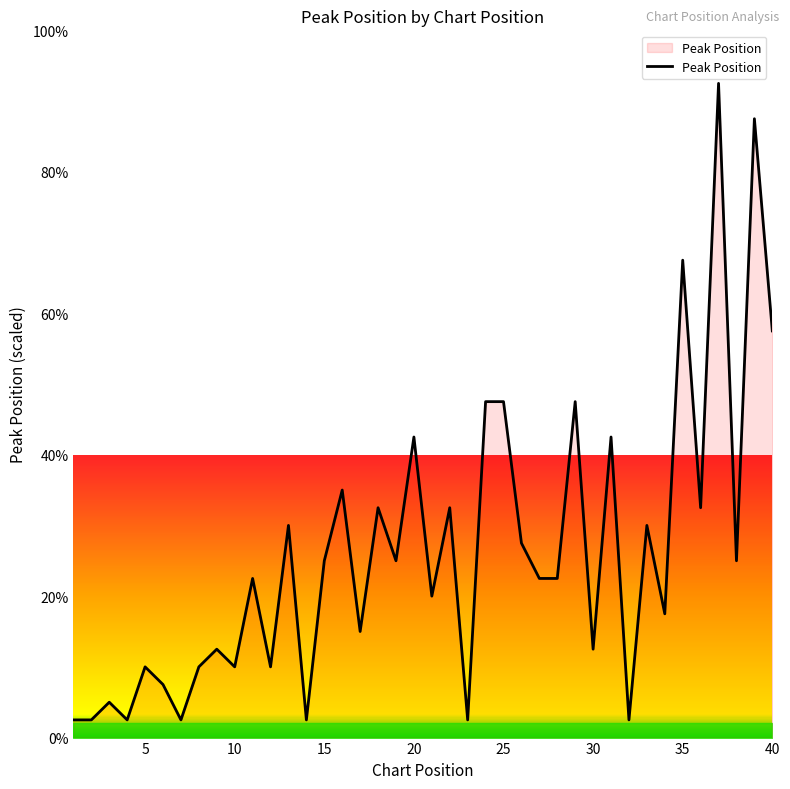

What is the greatest value displayed?

92.5